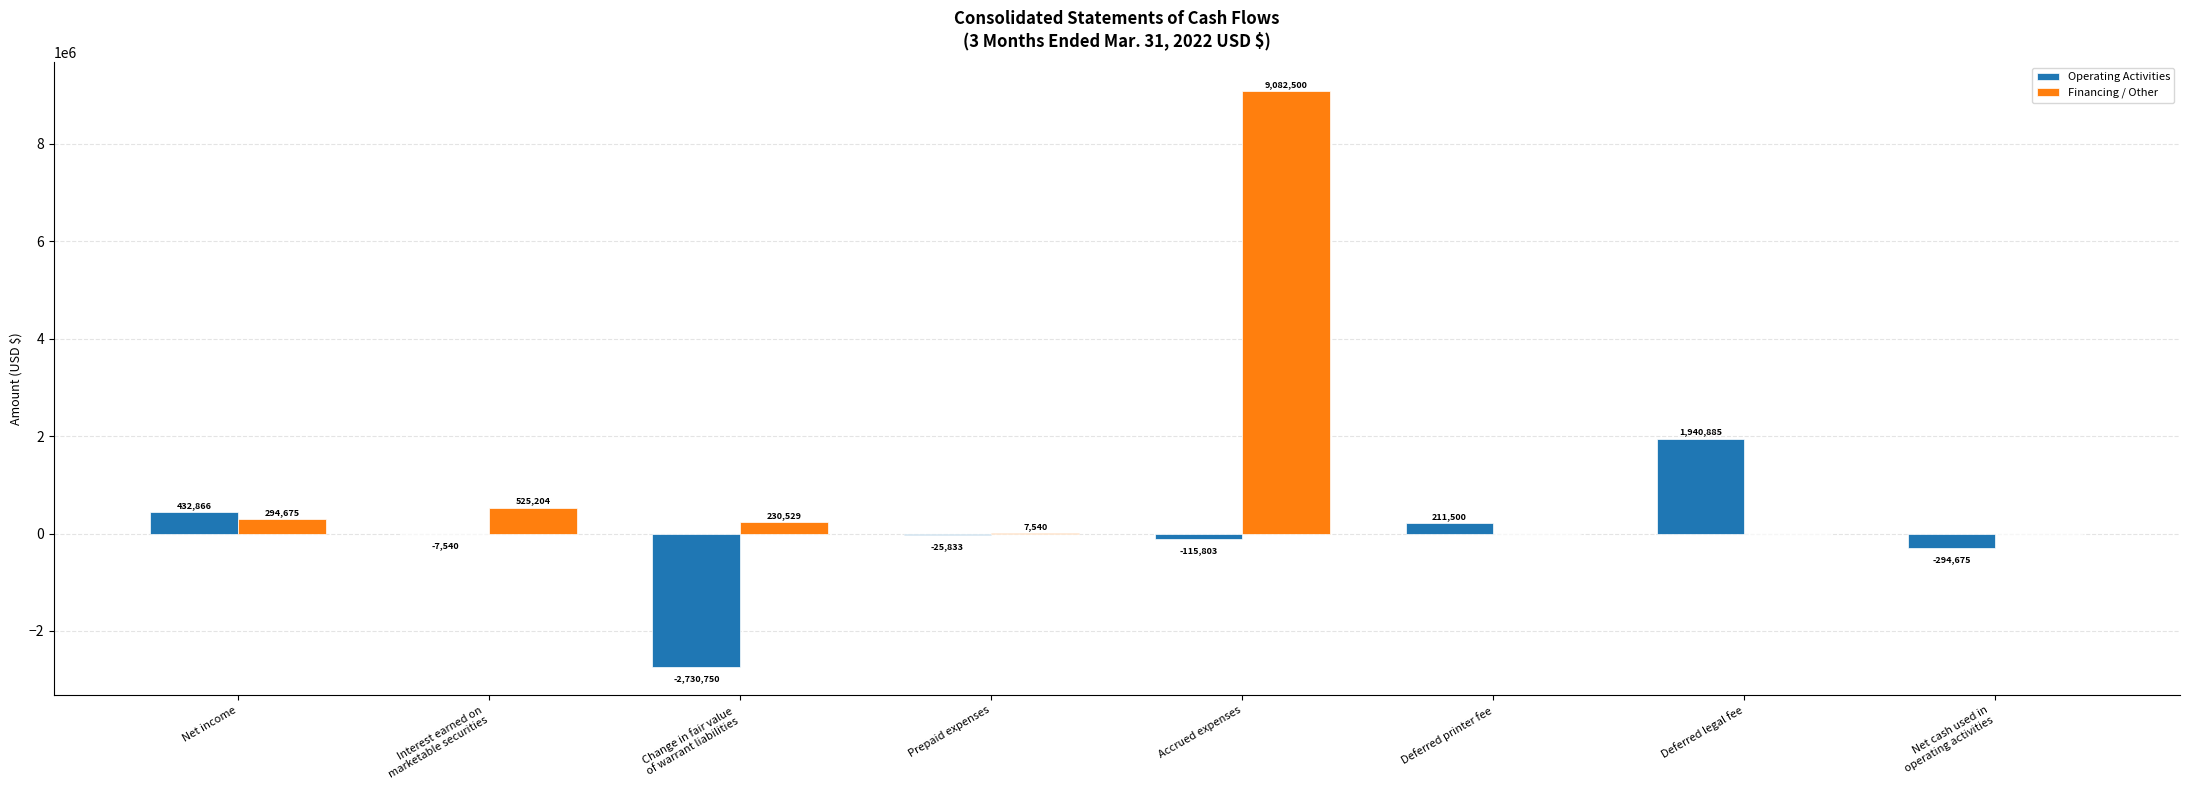

At which label is Financing / Other closest to 4541250?

Interest earned on
marketable securities